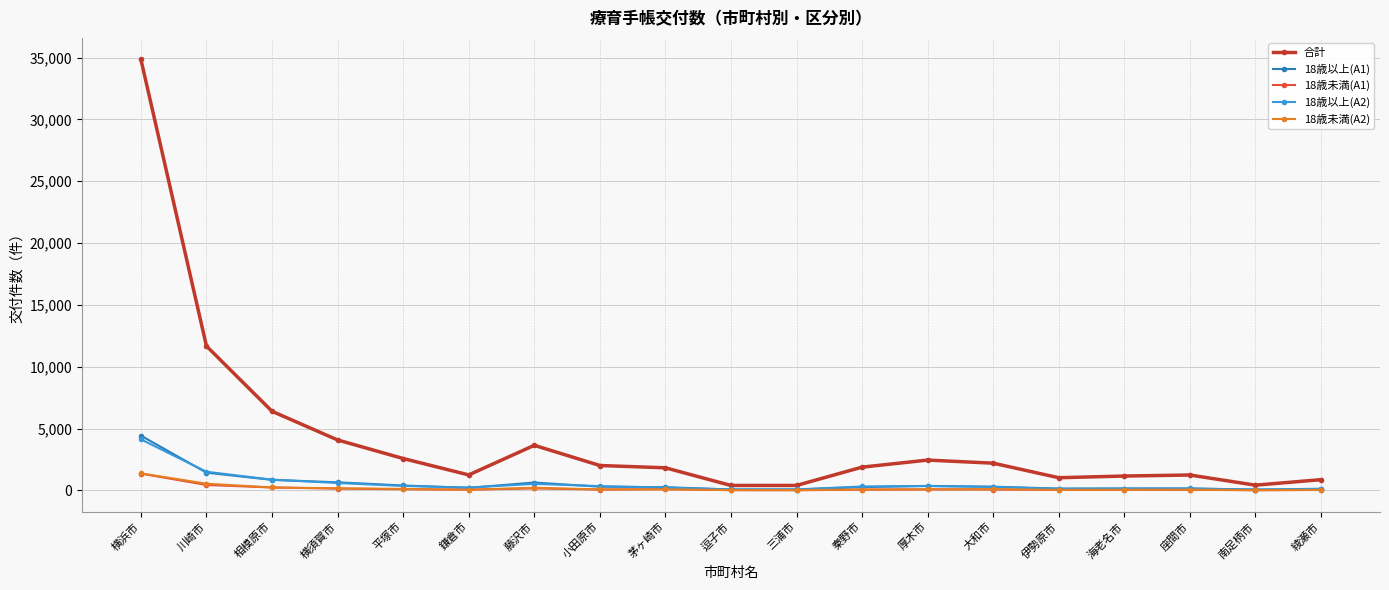

What is the maximum value shown in the chart?

34859